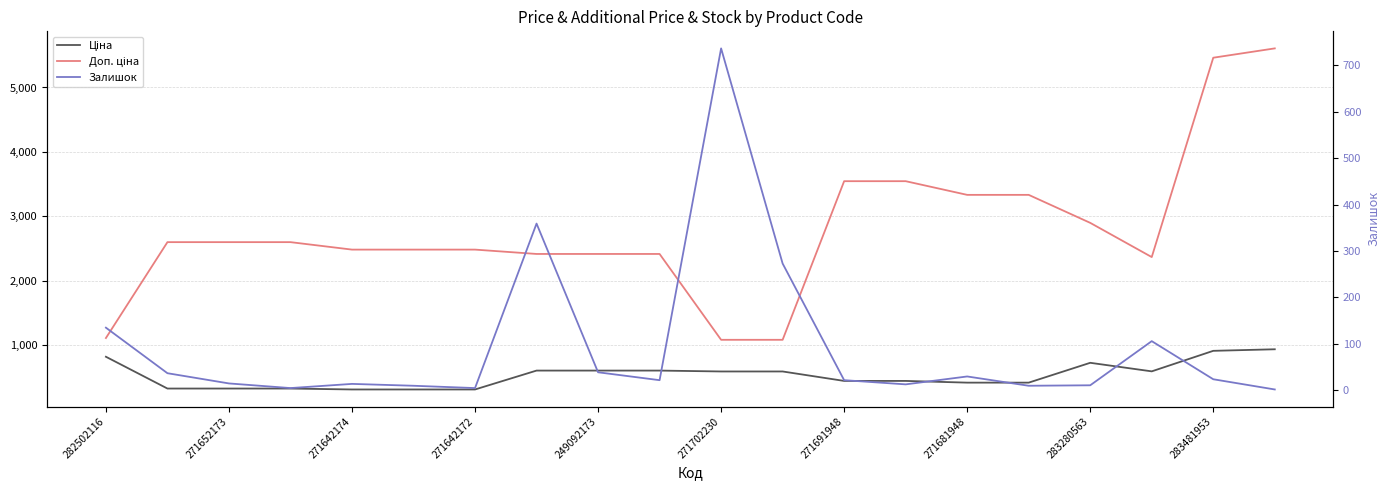

Count the number of categories in the chart.

20